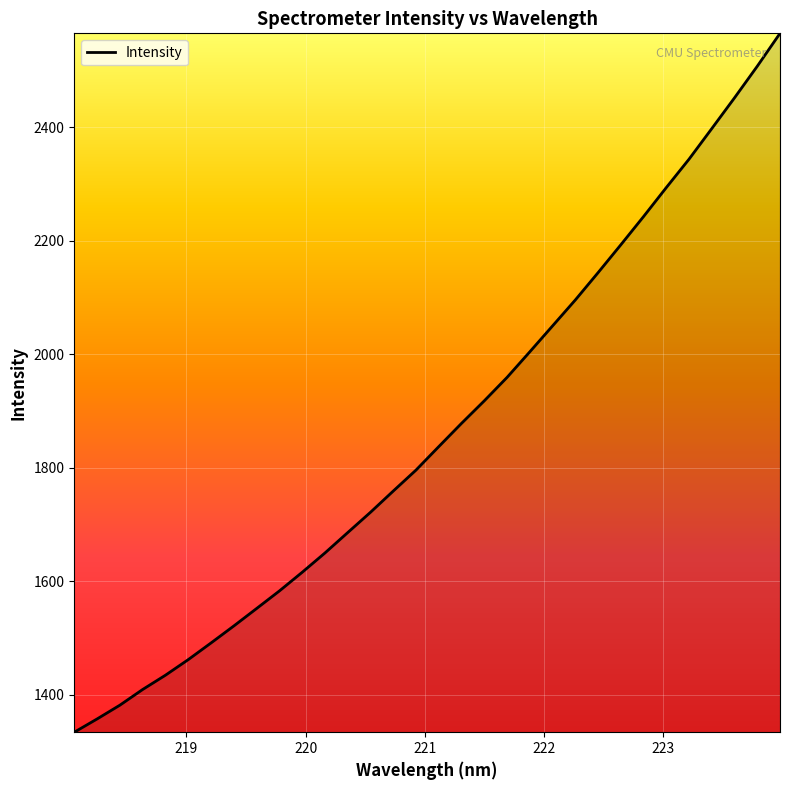

What is the sum of all values?

59631.4